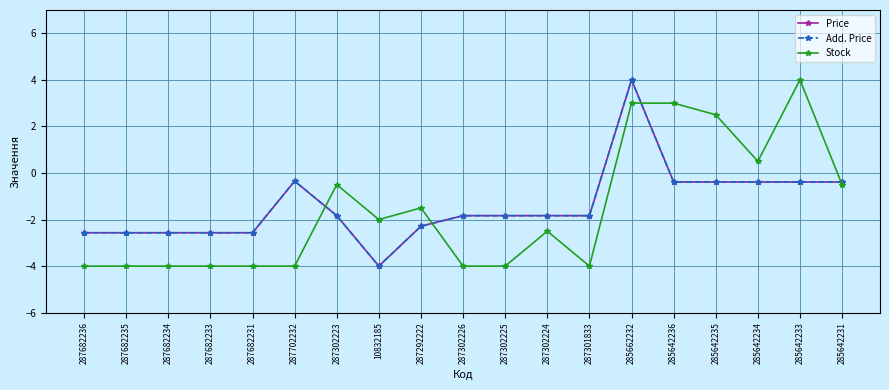

At how many categories does at least one series exceed 0?

5